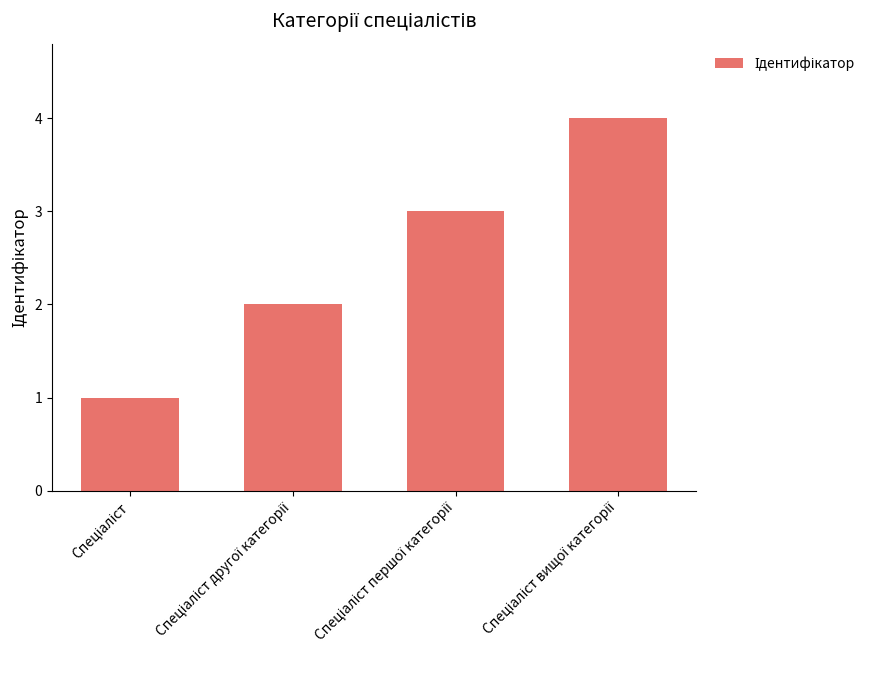

What is the difference between the maximum and minimum values?

3